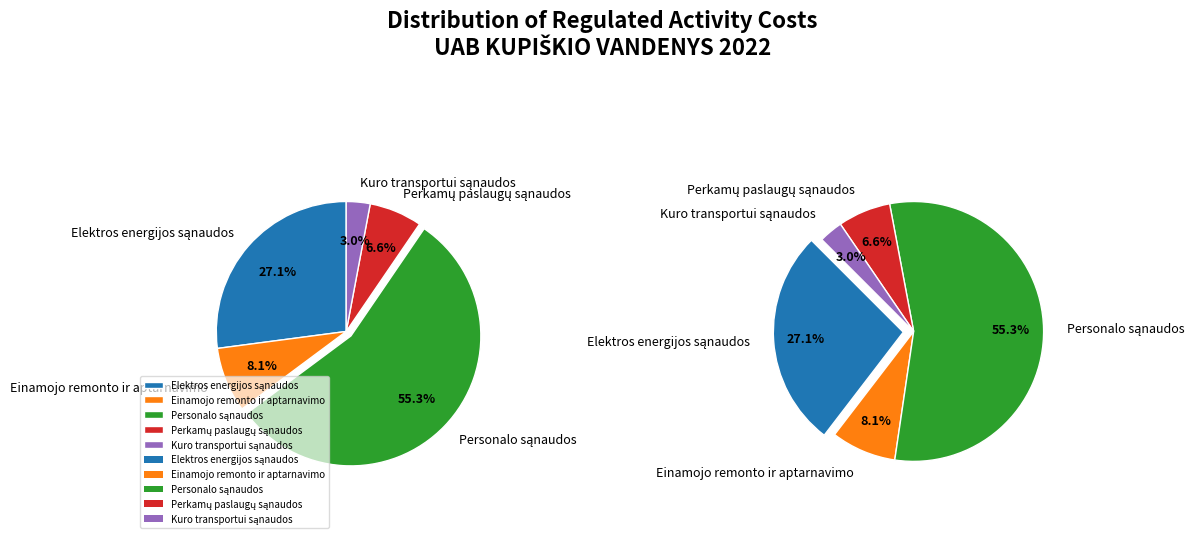

True or false: Perkamų paslaugų sąnaudos accounts for 7% of the total.

True